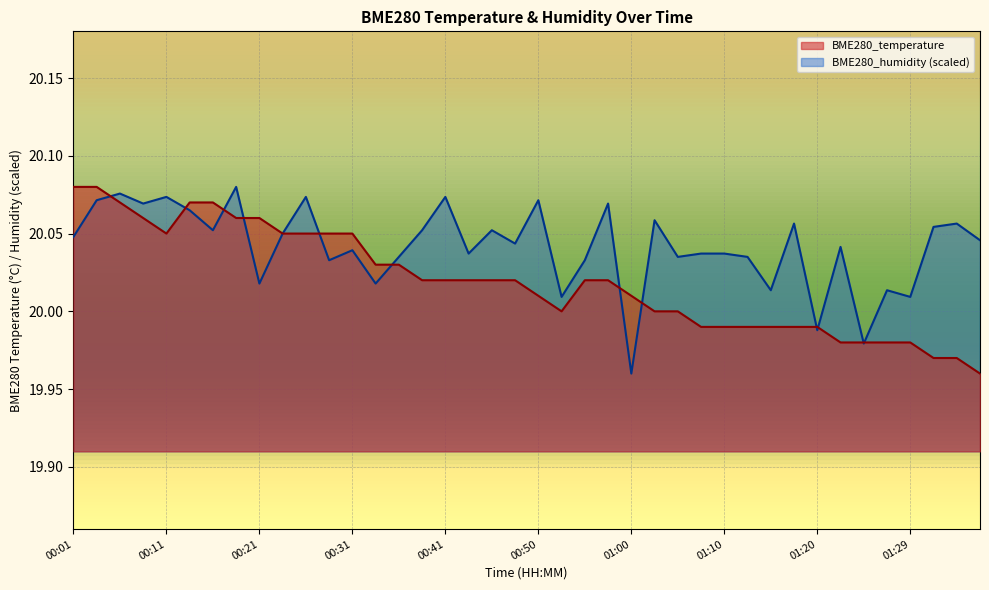

The value of BME280_humidity at 00:19 is 20.1. True or false?

True